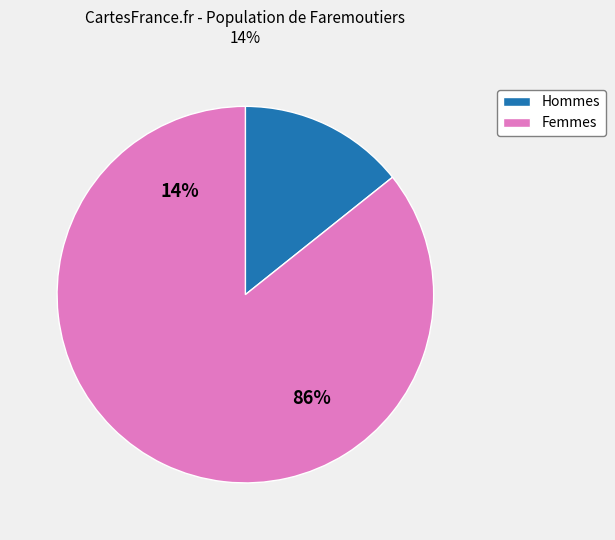

Is it true that 岐阜 is 9% of the pie?

False